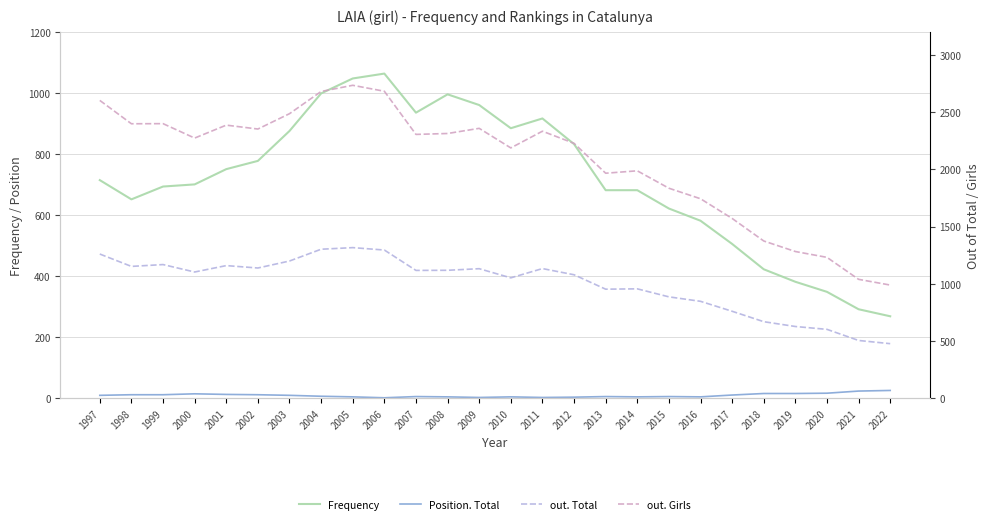

Which label corresponds to the largest value in the chart?

2005